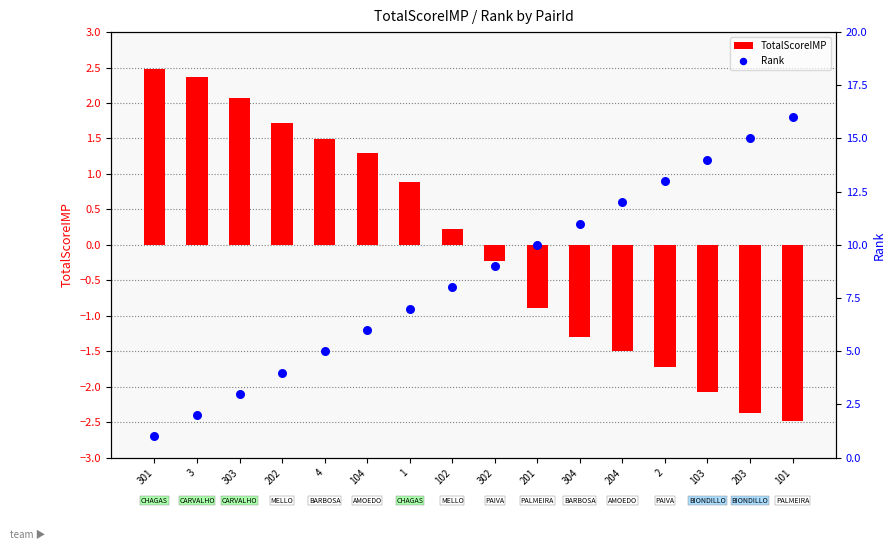

What are all the series names shown in the legend?

TotalScoreIMP, Rank